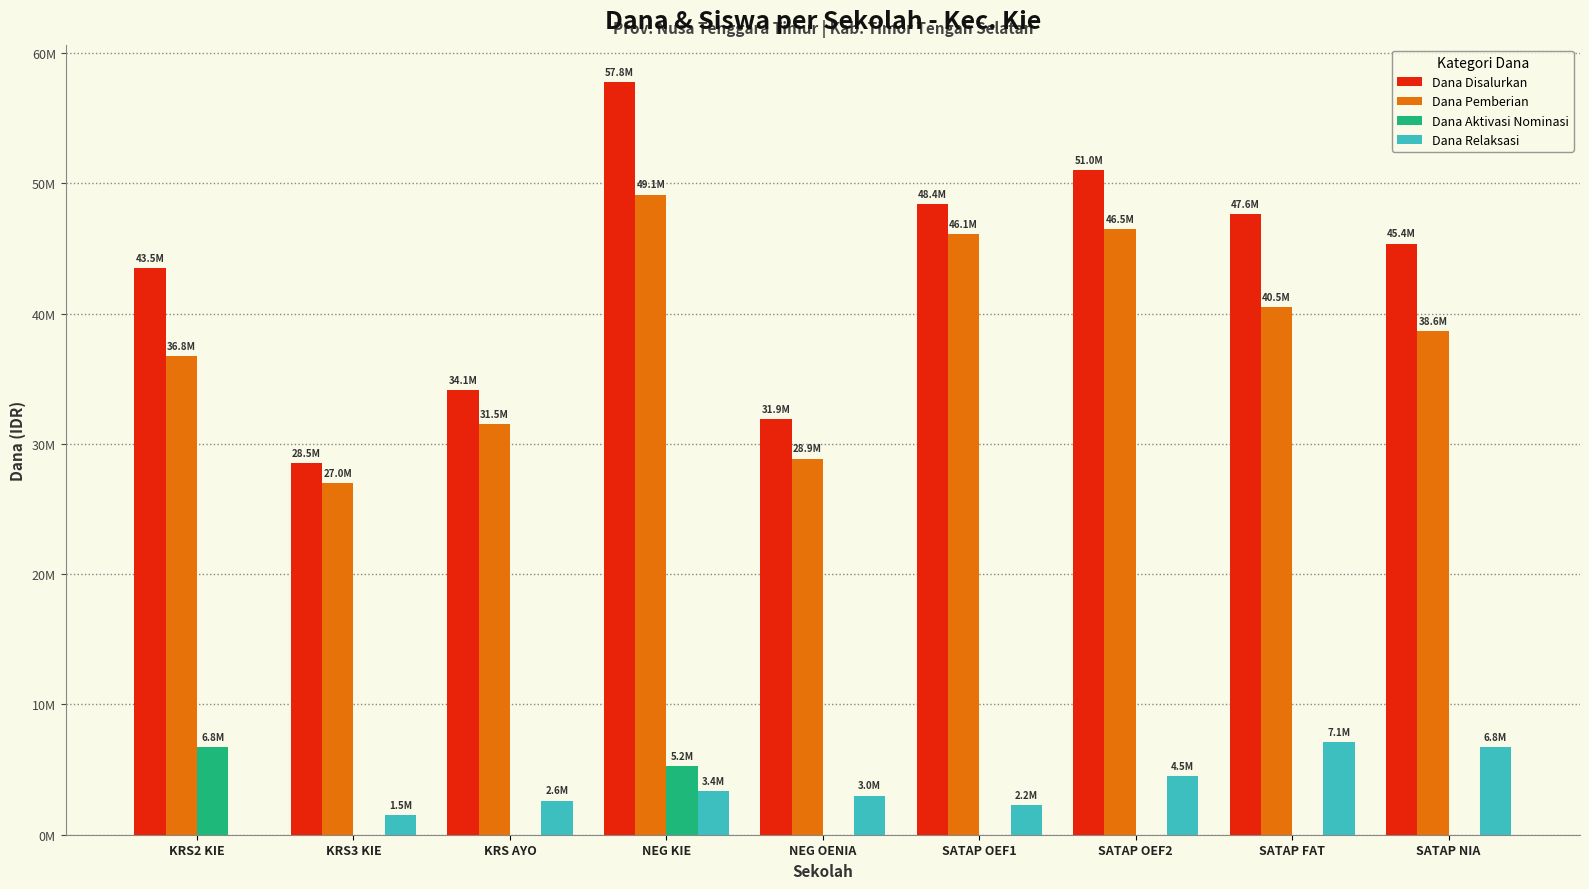

Reading left to right, transcribe all the data shown in this chart.

Dana Disalurkan: KRS2 KIE=43500000	KRS3 KIE=28500000	KRS AYO=34125000	NEG KIE=57750000	NEG OENIA=31875000	SATAP OEF1=48375000	SATAP OEF2=51000000	SATAP FAT=47625000	SATAP NIA=45375000
Dana Pemberian: KRS2 KIE=36750000	KRS3 KIE=27000000	KRS AYO=31500000	NEG KIE=49125000	NEG OENIA=28875000	SATAP OEF1=46125000	SATAP OEF2=46500000	SATAP FAT=40500000	SATAP NIA=38625000
Dana Aktivasi Nominasi: KRS2 KIE=6750000	KRS3 KIE=0	KRS AYO=0	NEG KIE=5250000	NEG OENIA=0	SATAP OEF1=0	SATAP OEF2=0	SATAP FAT=0	SATAP NIA=0
Dana Relaksasi: KRS2 KIE=0	KRS3 KIE=1500000	KRS AYO=2625000	NEG KIE=3375000	NEG OENIA=3000000	SATAP OEF1=2250000	SATAP OEF2=4500000	SATAP FAT=7125000	SATAP NIA=6750000